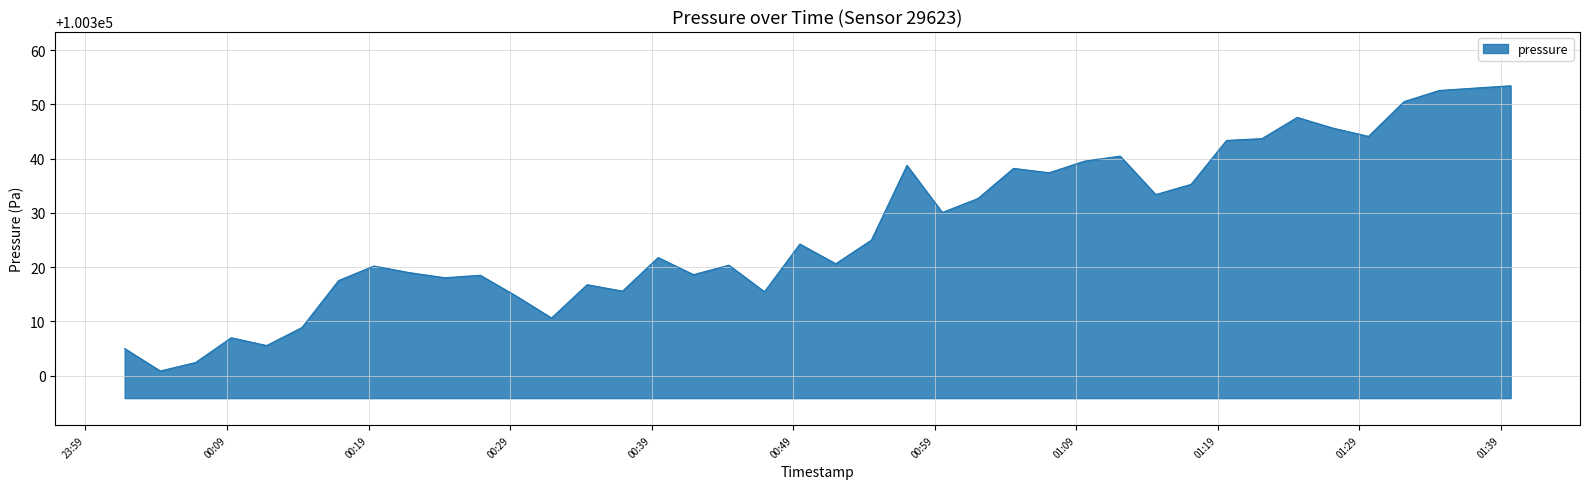

What is the minimum value shown in the chart?

100300.8